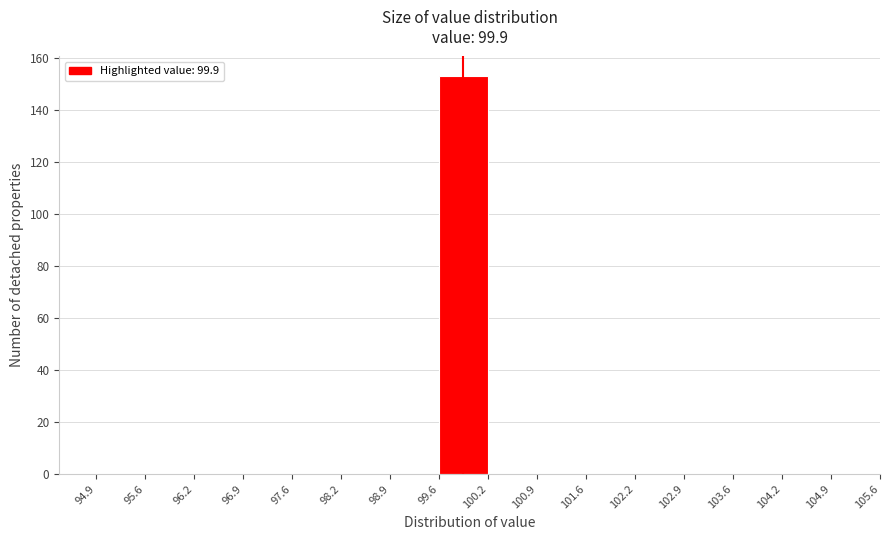

Reading left to right, transcribe this chart: for each bar, give the range it covers on the x-axis and its height. The values are not printed on the chart, so give them approximately, as read against the axis.

94.9 to 95.6: 0
95.6 to 96.2: 0
96.2 to 96.9: 0
96.9 to 97.6: 0
97.6 to 98.2: 0
98.2 to 98.9: 0
98.9 to 99.6: 0
99.6 to 100.2: 154
100.2 to 100.9: 0
100.9 to 101.6: 0
101.6 to 102.2: 0
102.2 to 102.9: 0
102.9 to 103.6: 0
103.6 to 104.2: 0
104.2 to 104.9: 0